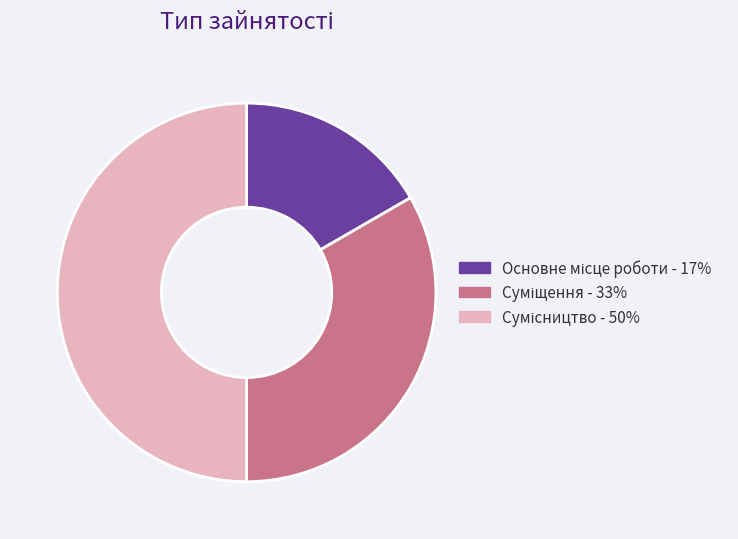

To the nearest percent, what percentage of the pie is Суміщення?

33%